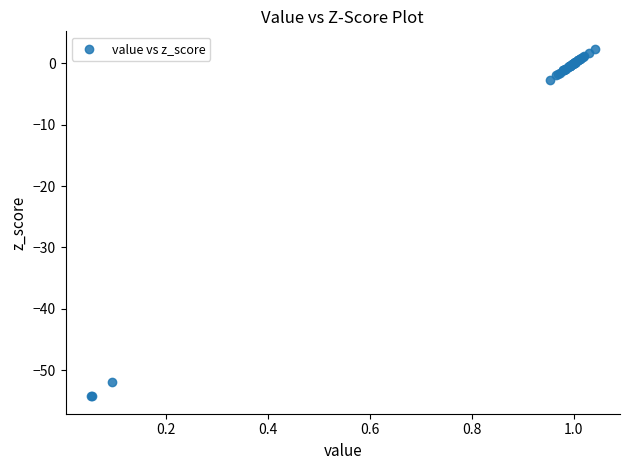

What Y value in the scatter plot is closest to -25?

-2.6